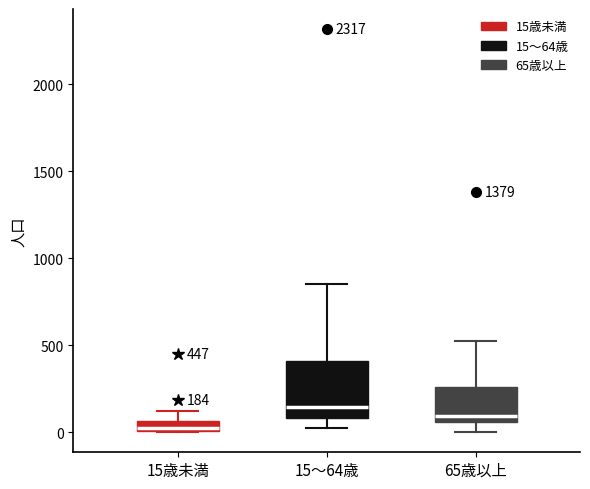

Which box is the tallest, from its lower edge to its upper edge?

15～64歳